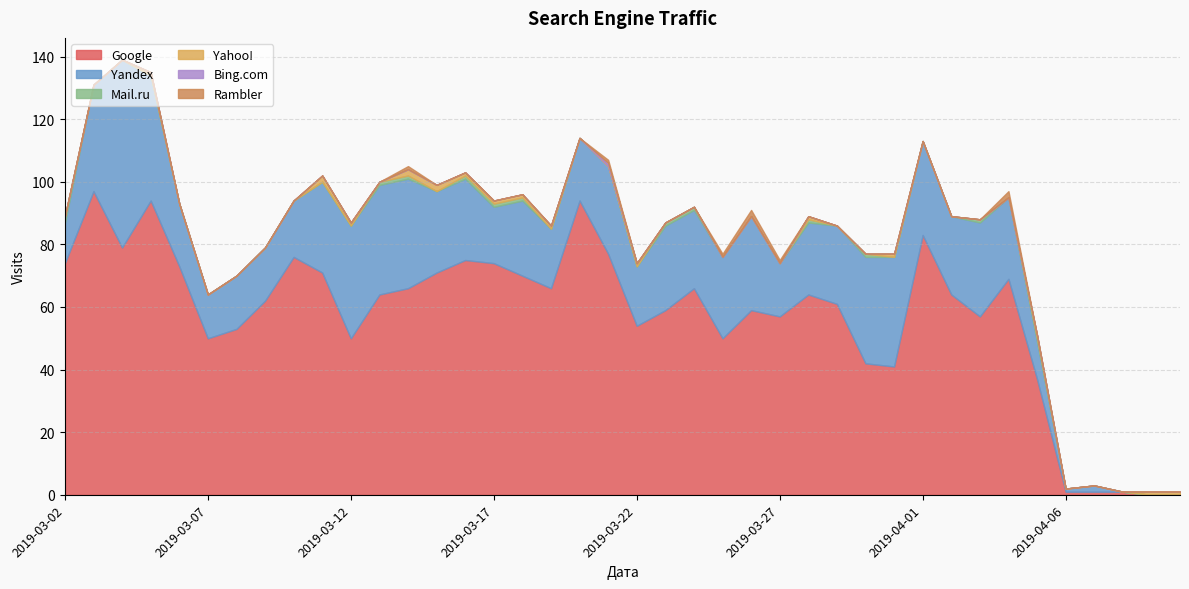

What is the total value across all series at 2019-04-05?

51